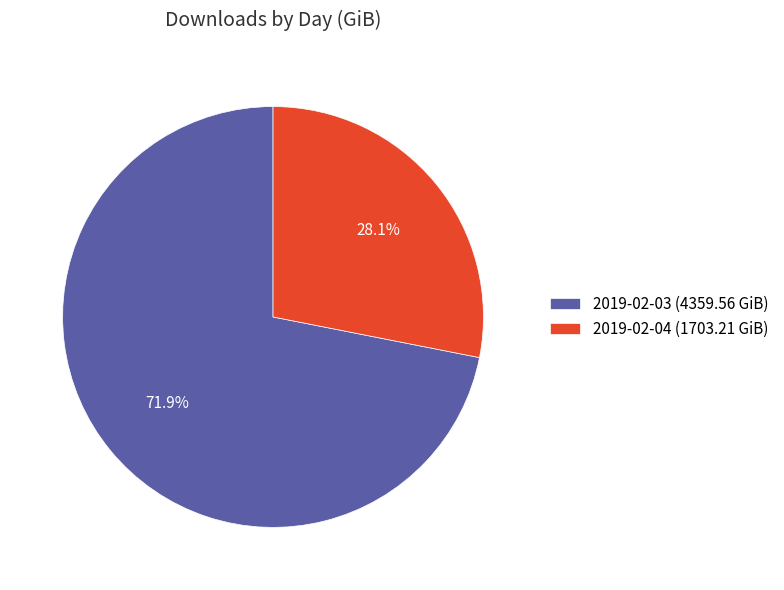

Is it true that 2019-02-03 is 72% of the pie?

True